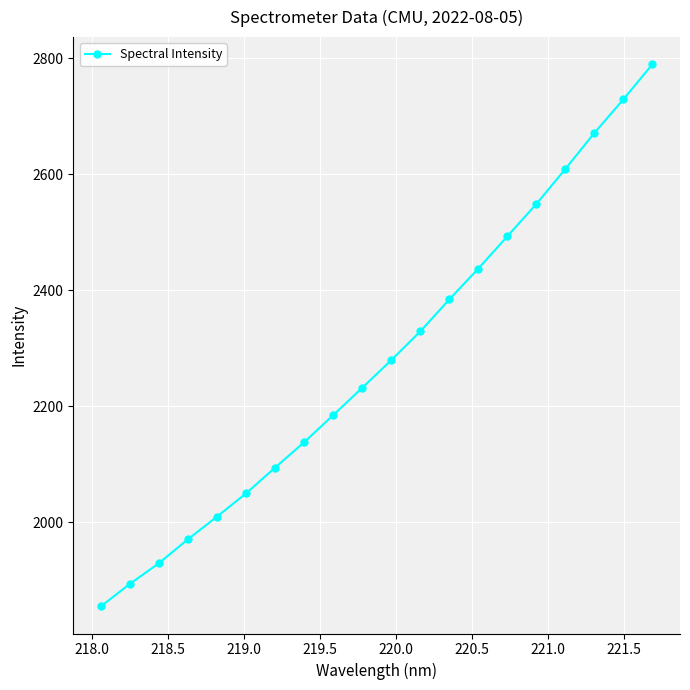

What is the difference between the maximum and minimum values?

934.8